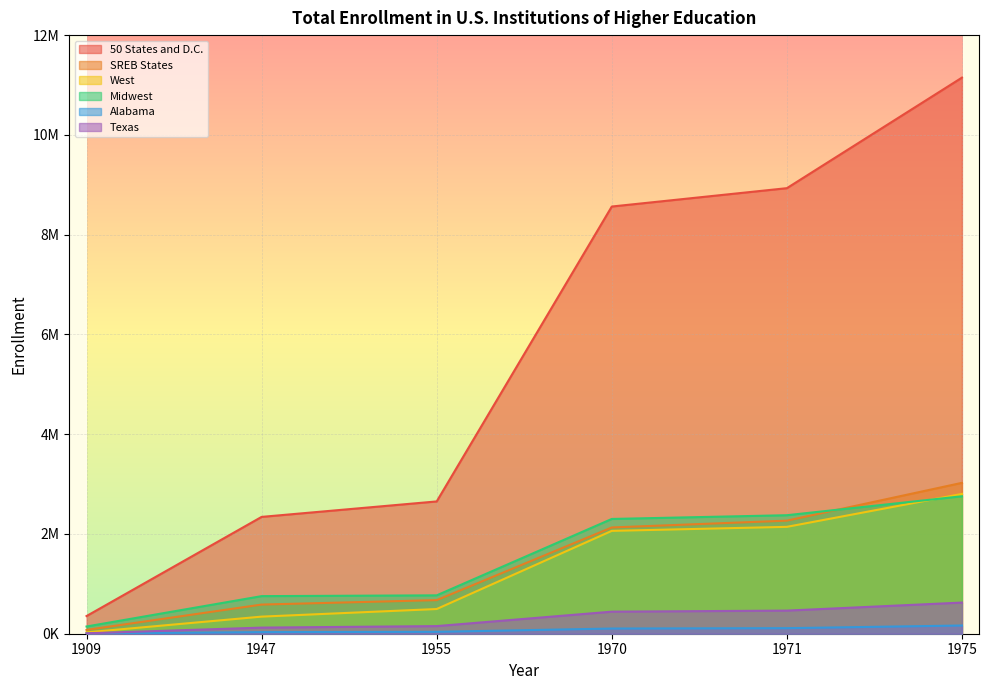

Where is 50 States and D.C. nearest to the value 5751090?

1970